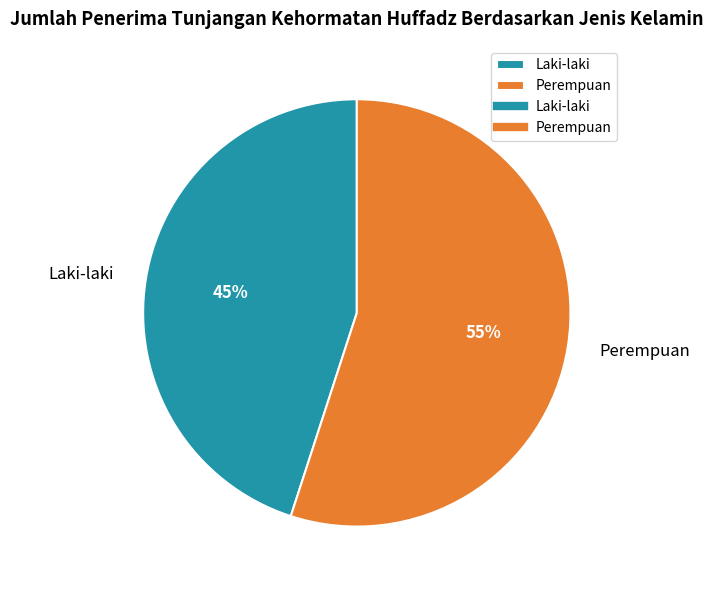

To the nearest percent, what is the difference between the largest and smallest slice percentages?

10%